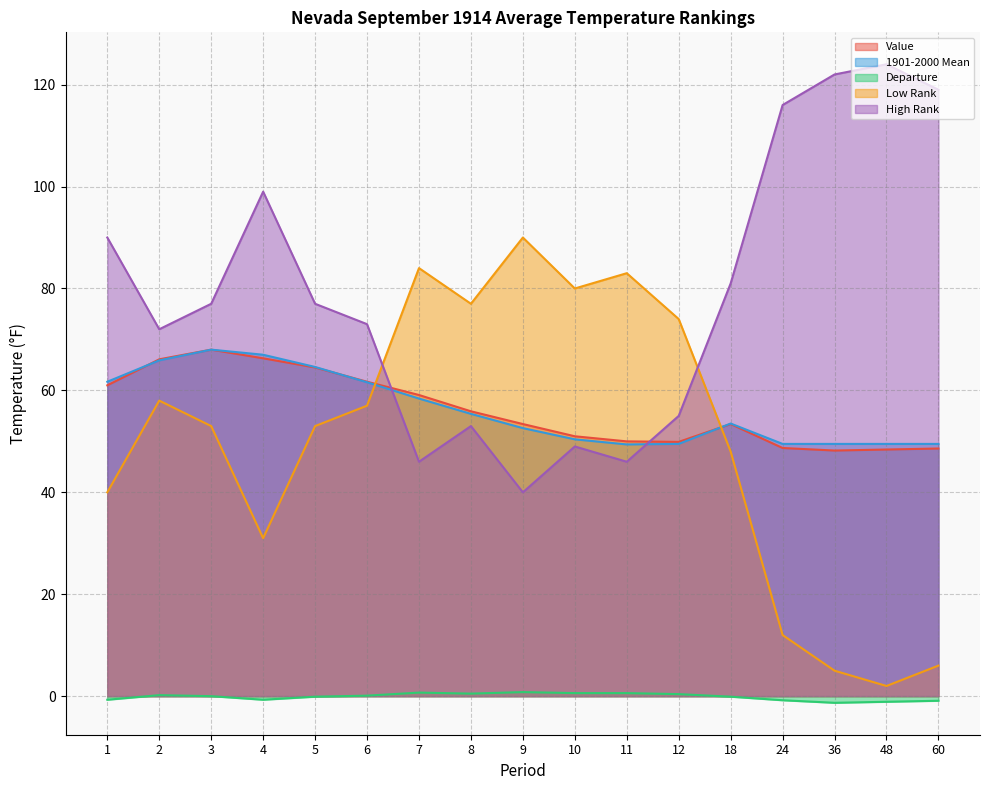

Rank the series at 24 from lowest to highest value.

Departure, Low Rank, Value, 1901-2000 Mean, High Rank